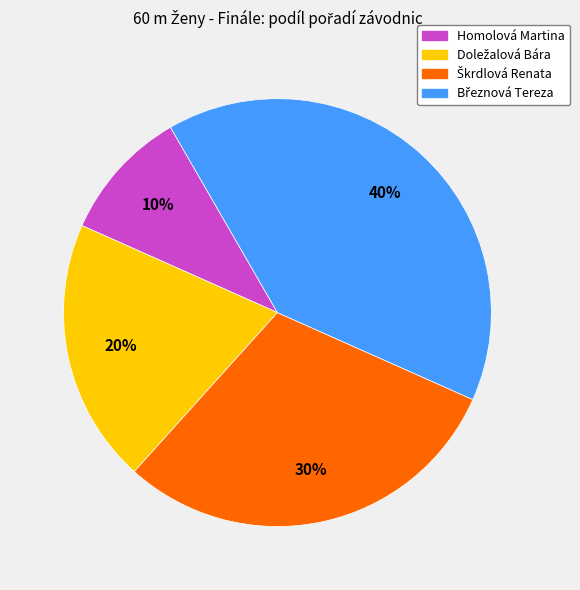

To the nearest percent, what is the average slice percentage?

25%